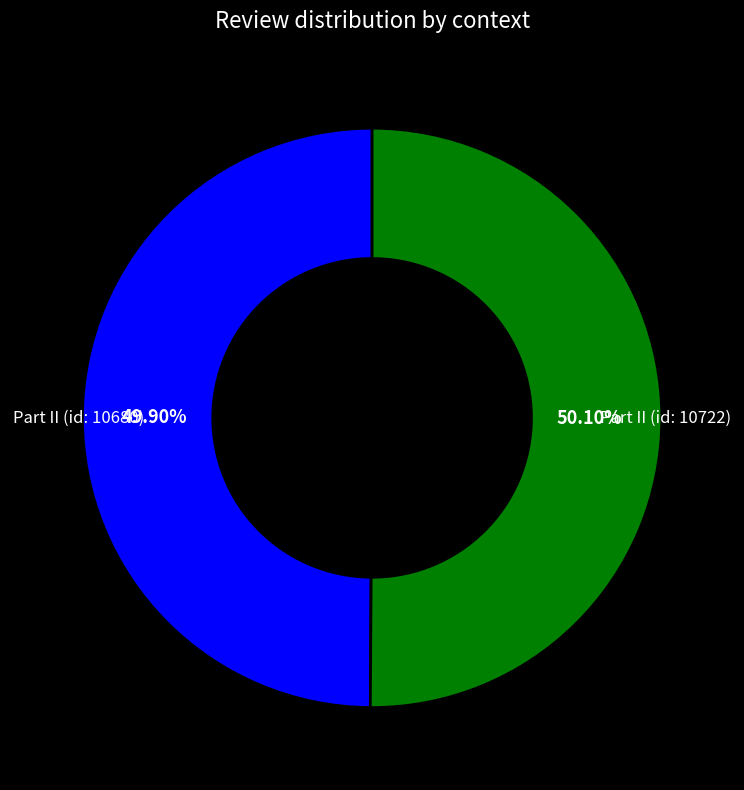

Does any single category account for the majority?

Yes